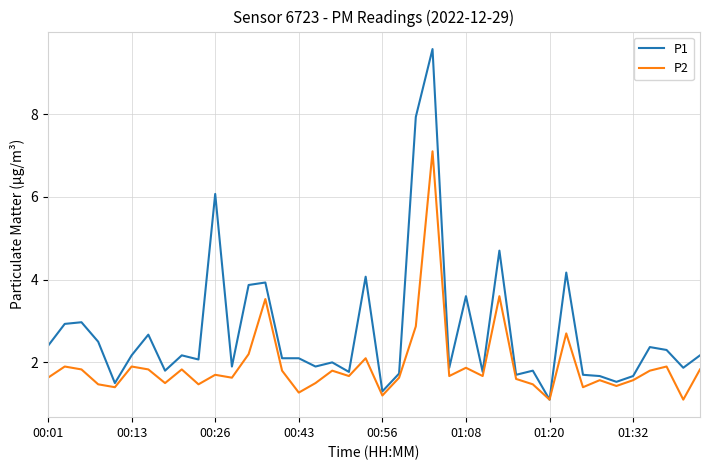

Which series has the widest spread of values?

P1